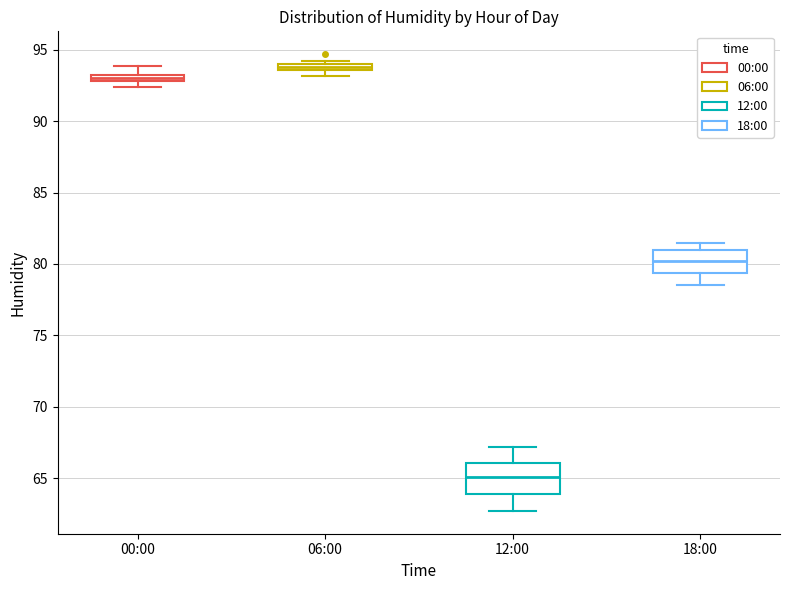

Which box's median line is the highest?

06:00